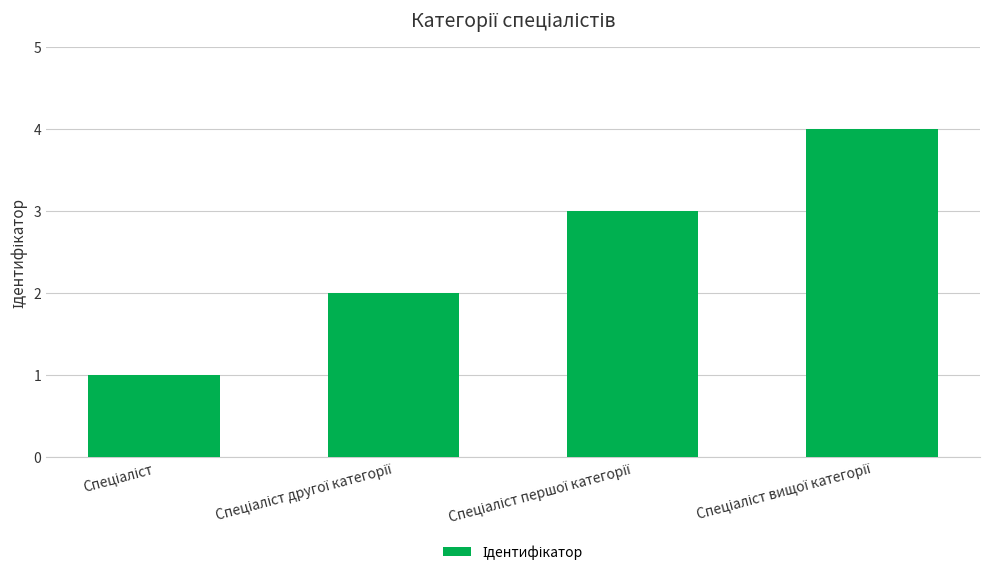

What is the sum of all values?

10